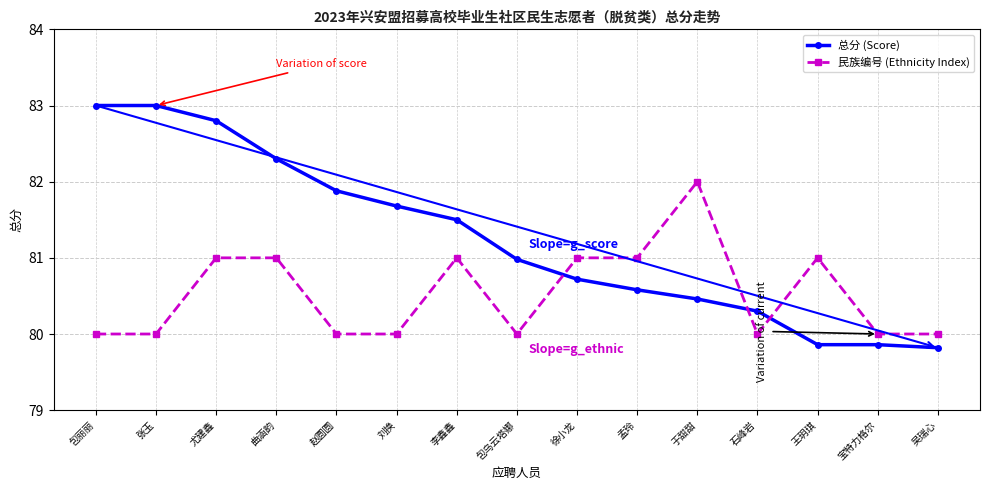

The value of 总分 (Score) at 曲涵韵 is 82.3. True or false?

True